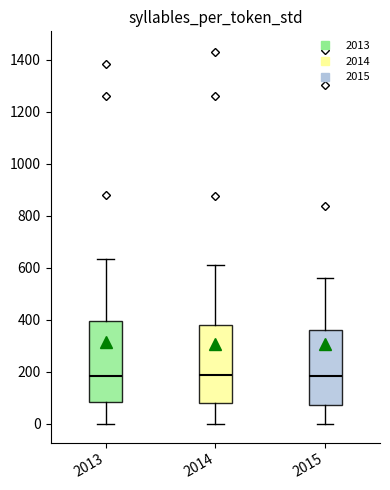

Reading left to right, transcribe this box plot: for each box, give where its median line is, the range the box spans, and where its two whiskers end, as read against the y-axis. The values are not printed on the chart, so give them approximately, as read against the axis.

2013: median 180, box 80 to 400, whiskers 0 to 640
2014: median 180, box 80 to 380, whiskers 0 to 620
2015: median 180, box 80 to 360, whiskers 0 to 560